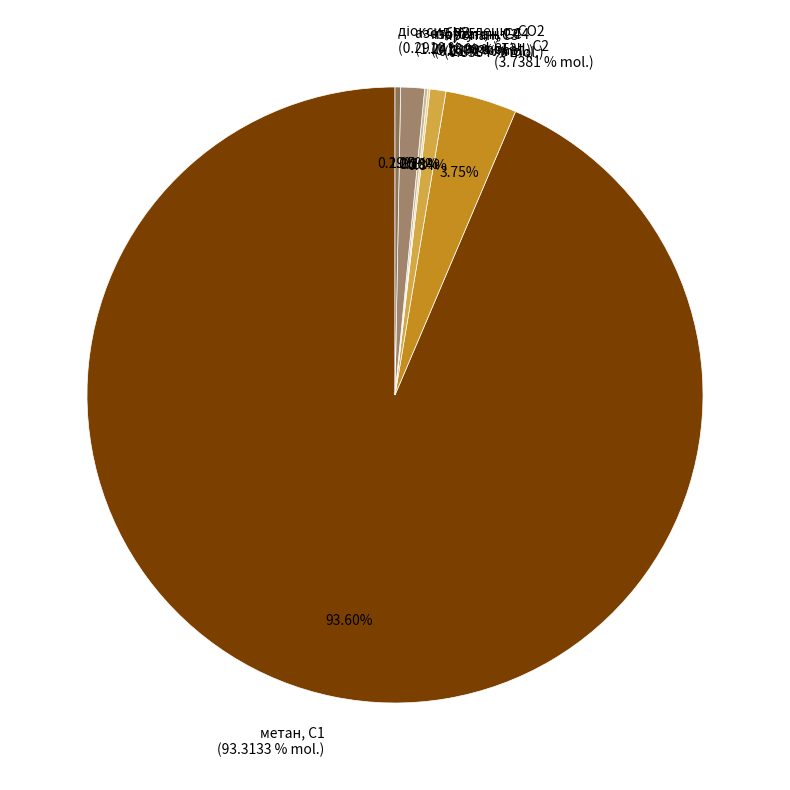

What is the total percentage of н-бутан, н-С4 and пропан, С3?

1.0%